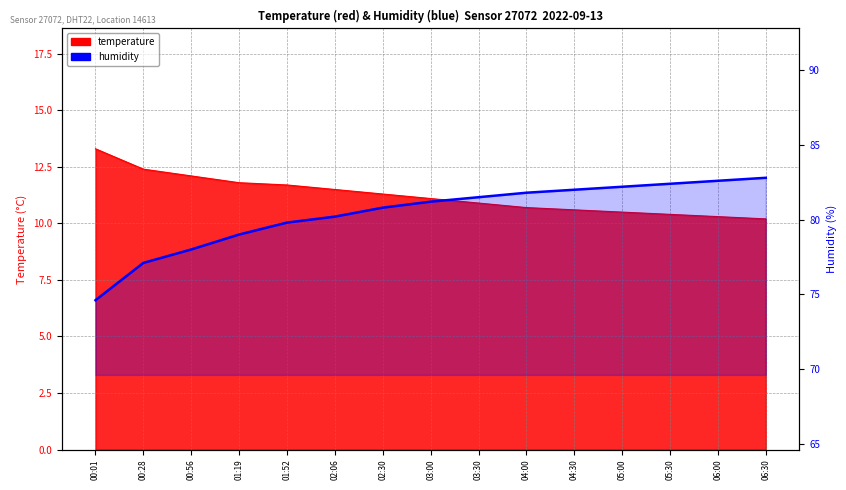

What is the difference between the highest and lowest values at 04:00?

71.1